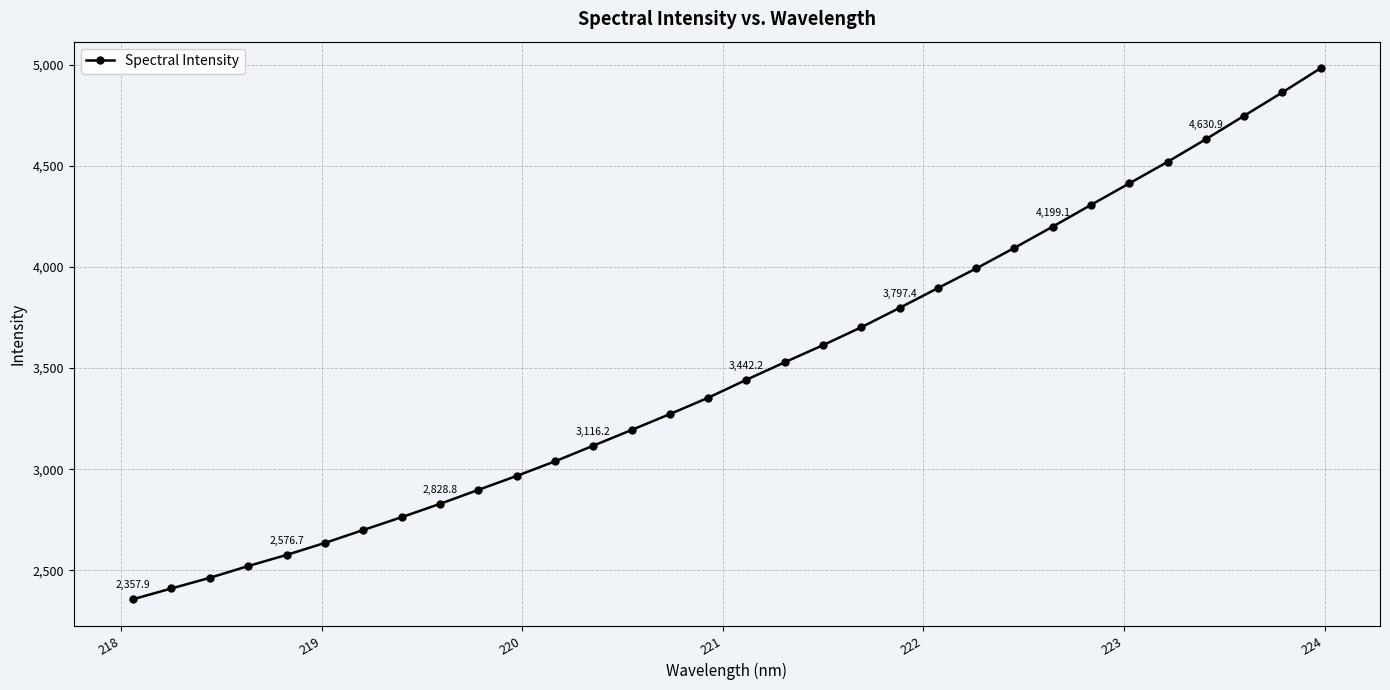

What is the sum of all values?

111822.3